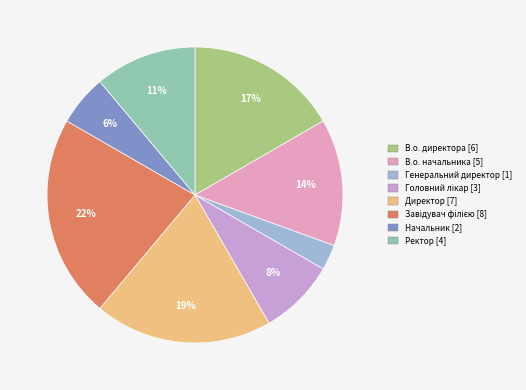

Which slice is the smallest?

Генеральний директор